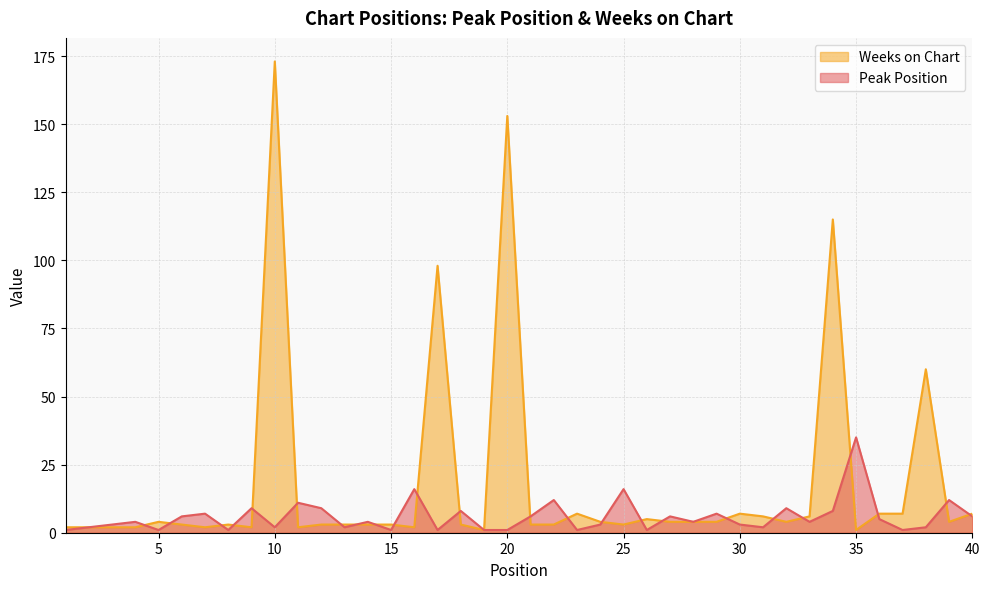

What are all the series names shown in the legend?

Weeks on Chart, Peak Position